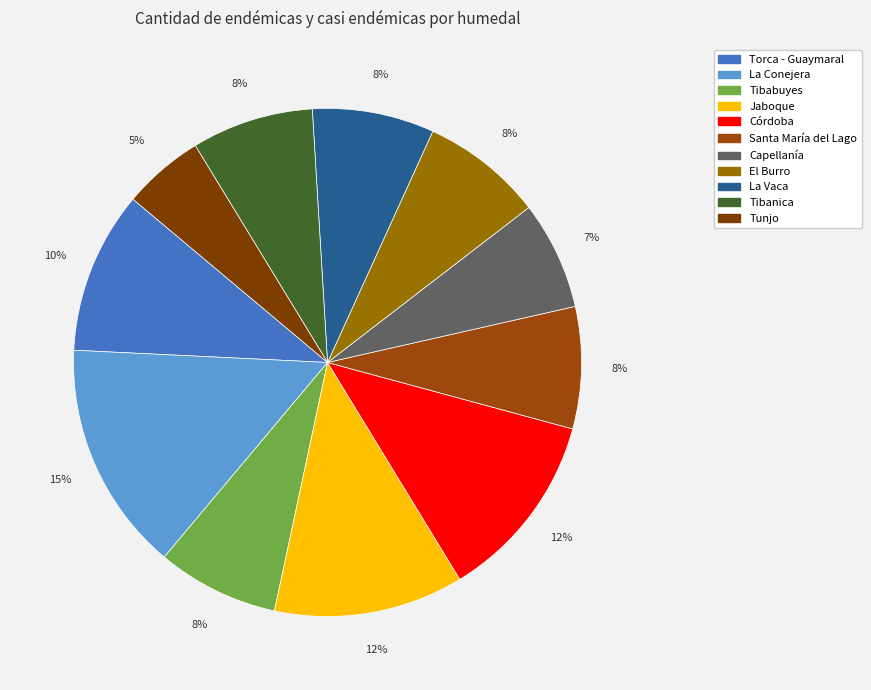

Count the number of slices in the pie.

11